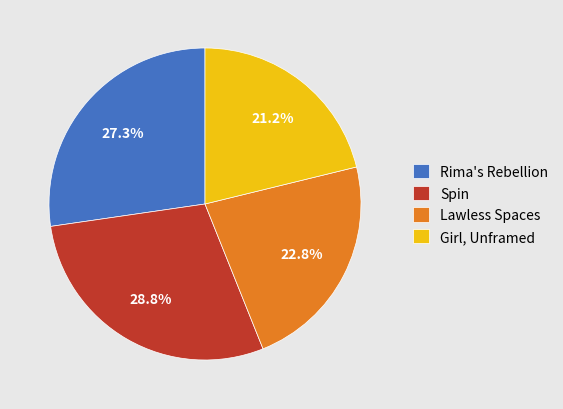

The Lawless Spaces slice represents 34% of the pie. True or false?

False